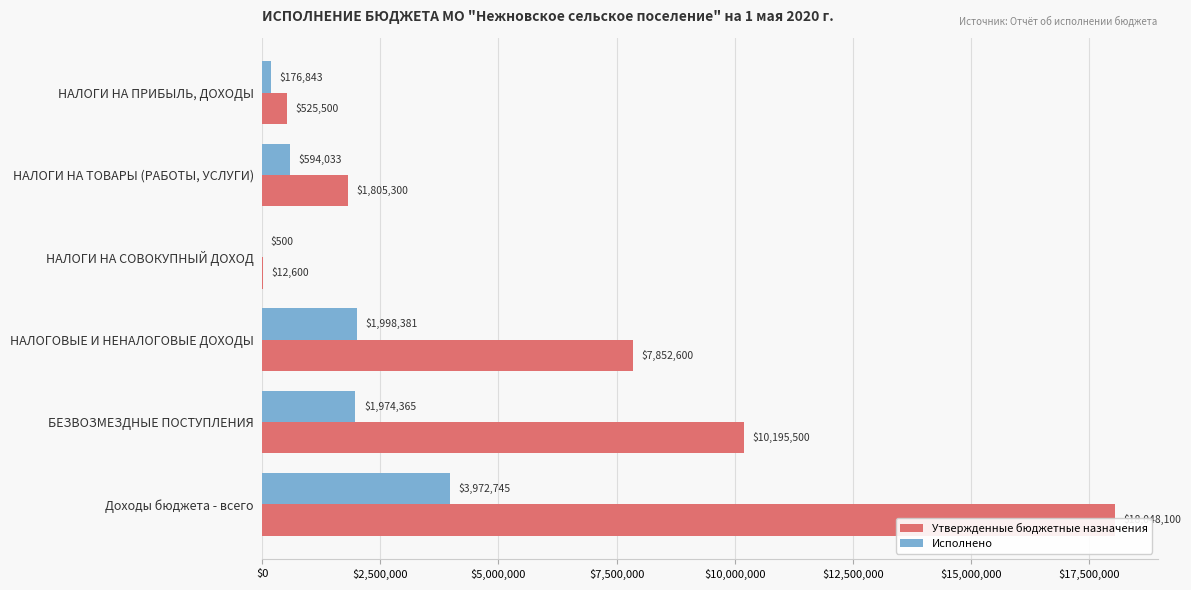

Which series has the largest range (max minus min)?

Утвержденные бюджетные назначения